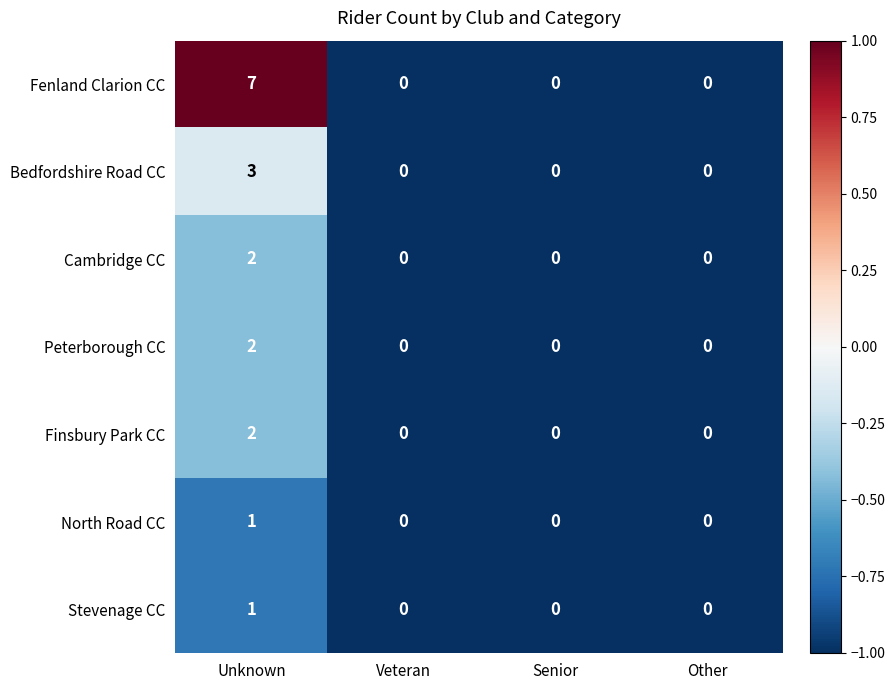

What is the total value across all series at Veteran?

0